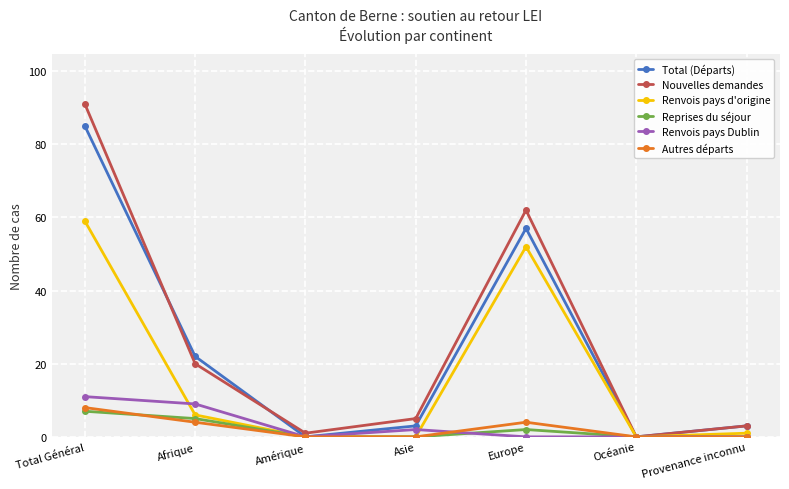

How many Reprises du séjour values are between 0 and 5?

6